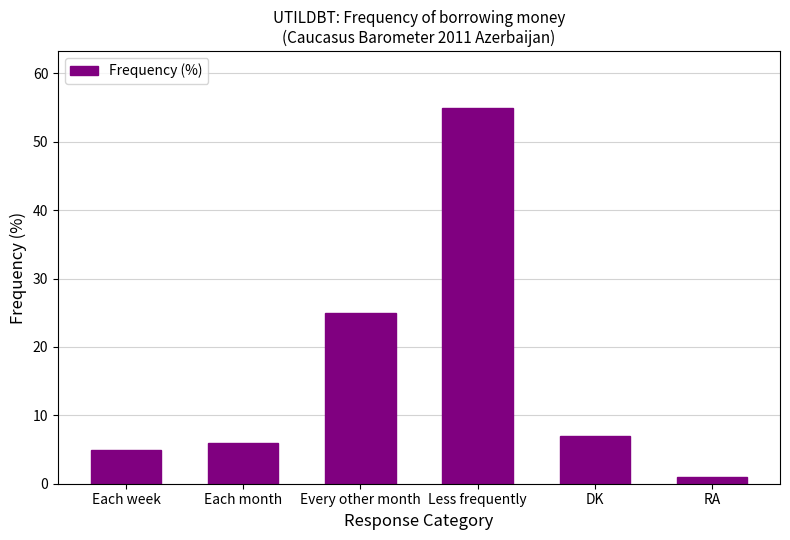

Does the chart contain any negative values?

No